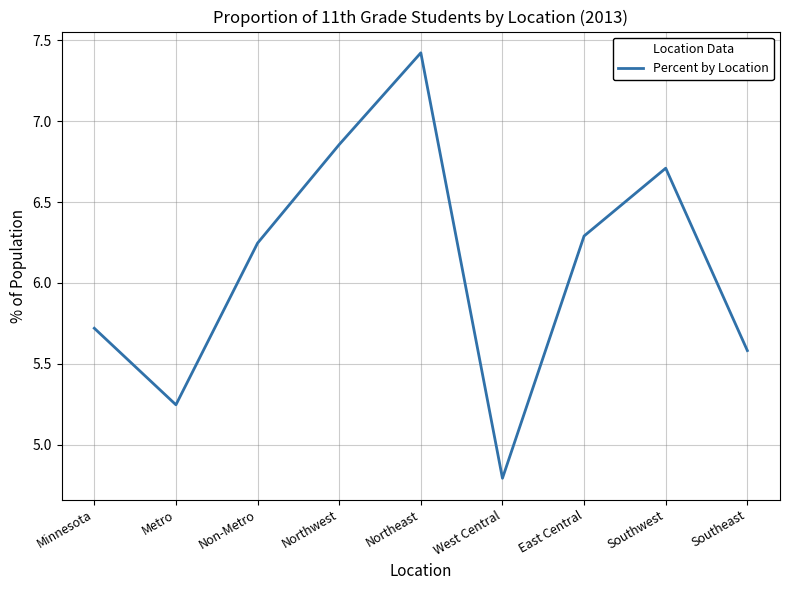

Count the number of categories in the chart.

9